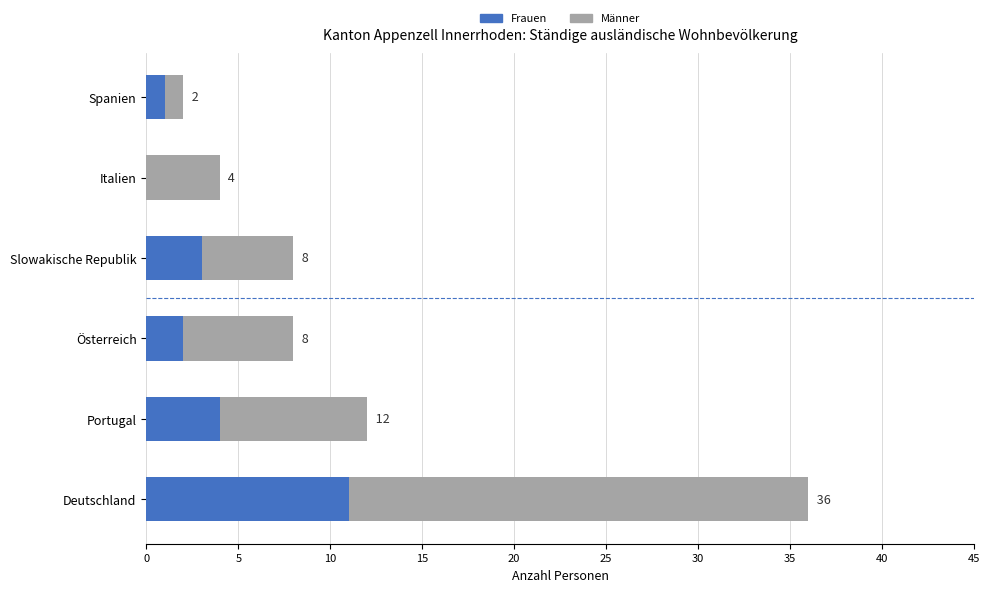

What is the total value across all series at Slowakische Republik?

8